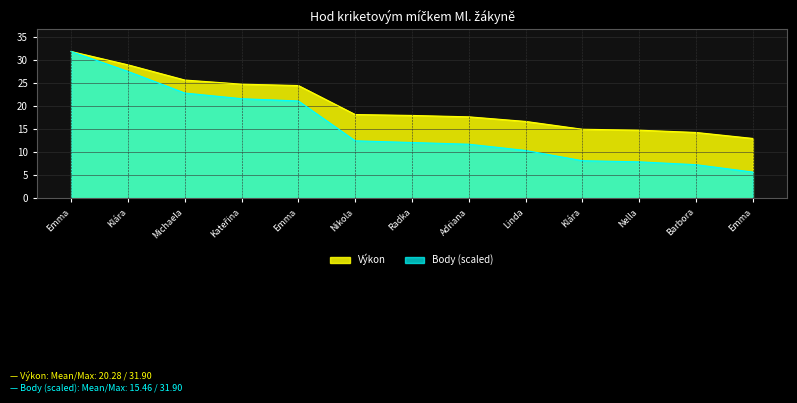

True or false: Výkon and Body intersect in this chart.

False